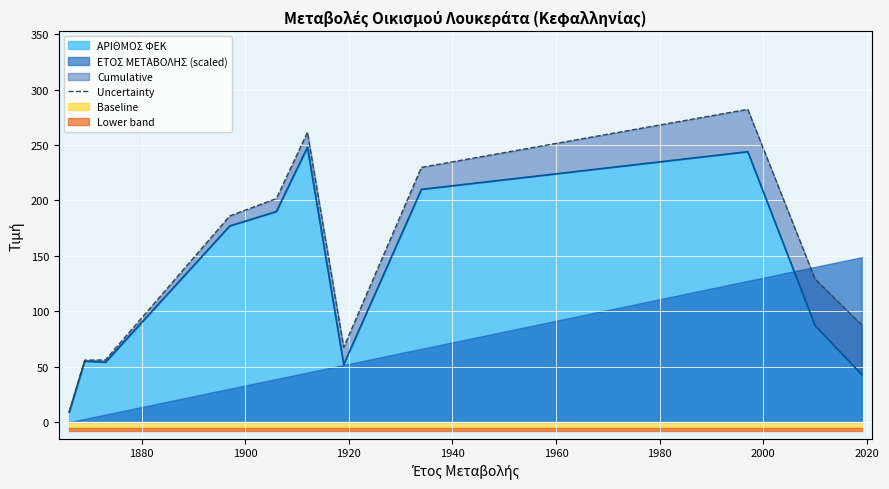

What is the maximum value for ΑΡΙΘΜΟΣ ΦΕΚ?

248